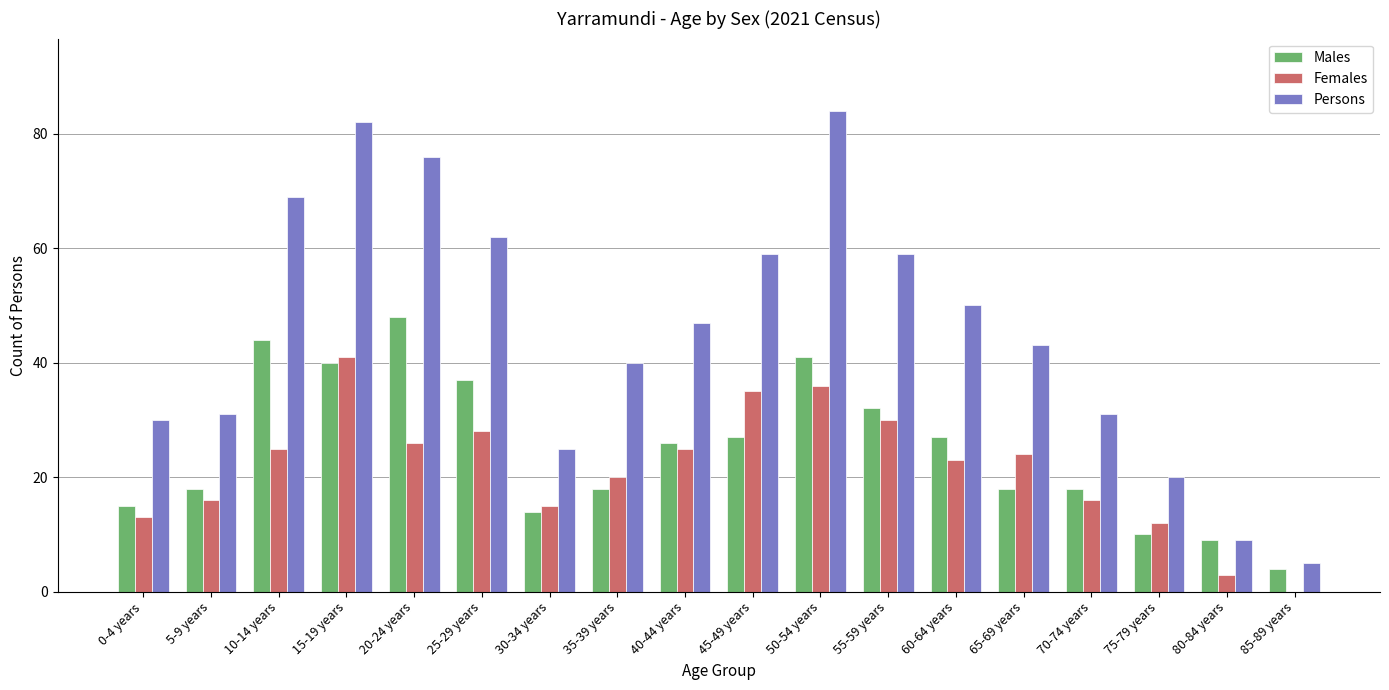

What is the maximum value shown in the chart?

84